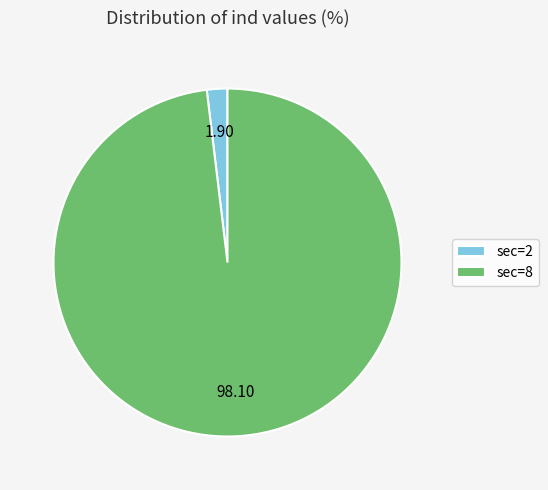

Does sec=8 represent more than half of the total?

Yes